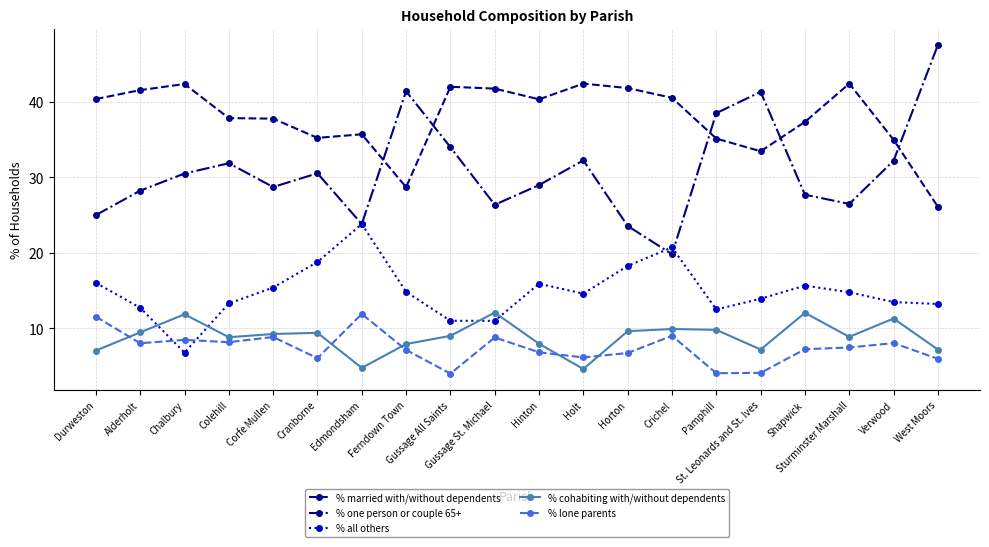

Count the number of data series in this chart.

5